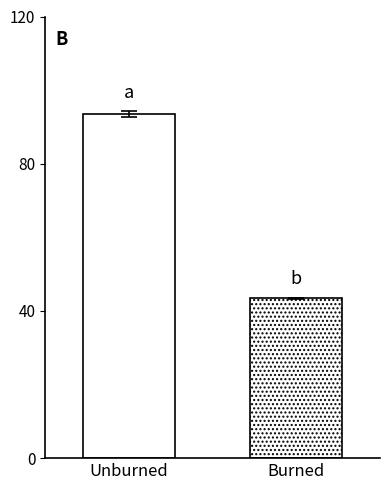

Is it true that SDS_P2 equals 19.9 at 9?

False